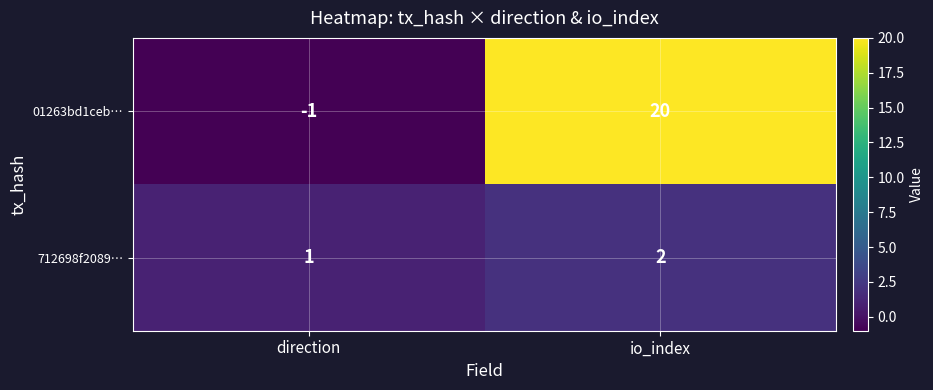

Between direction and io_index, which series saw the biggest shift?

01263bd1ceb…